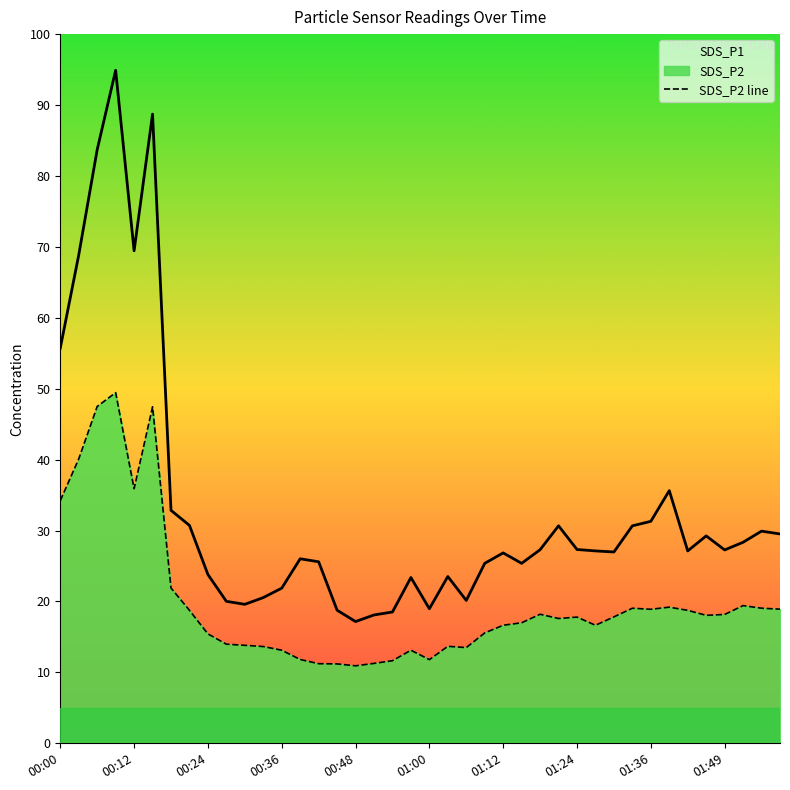

Count the number of data series in this chart.

2